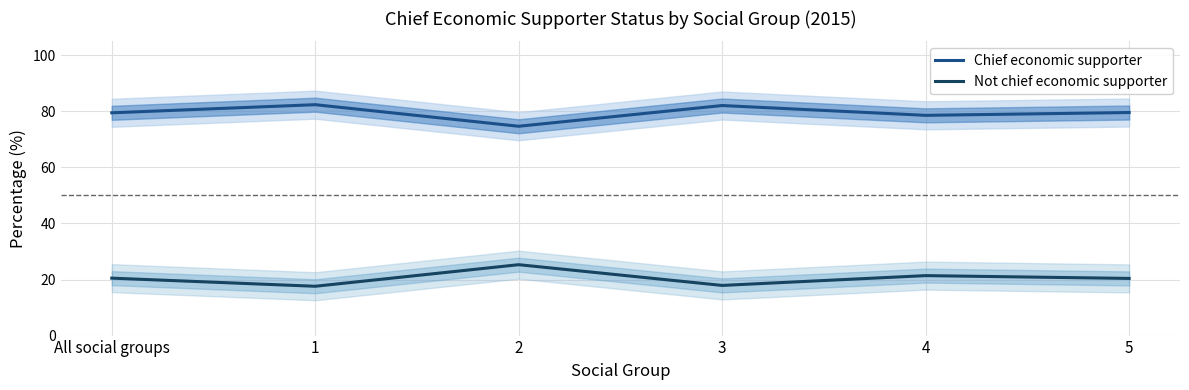

At which label is Not chief economic supporter closest to 21?

4